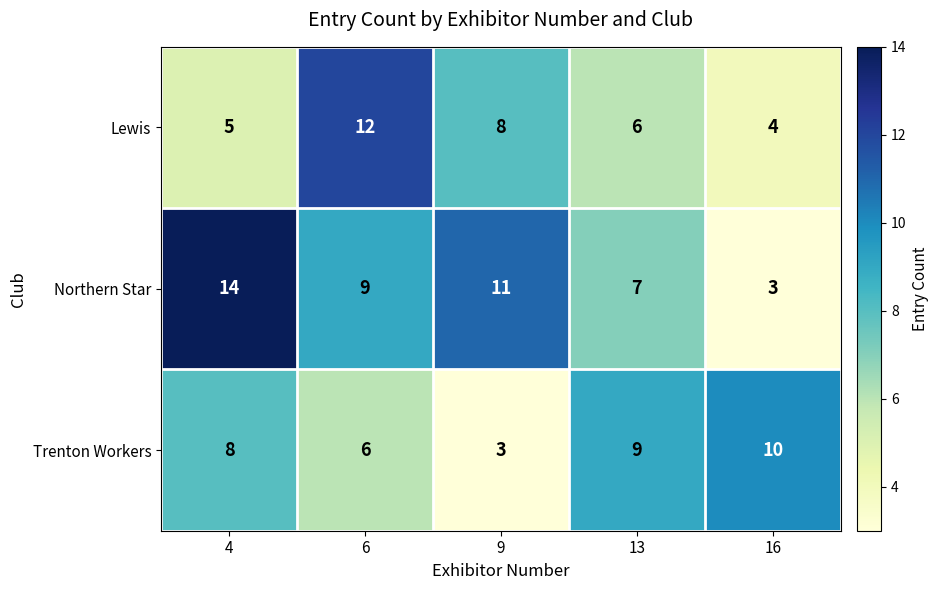

What is the total value across all series at 4?

27